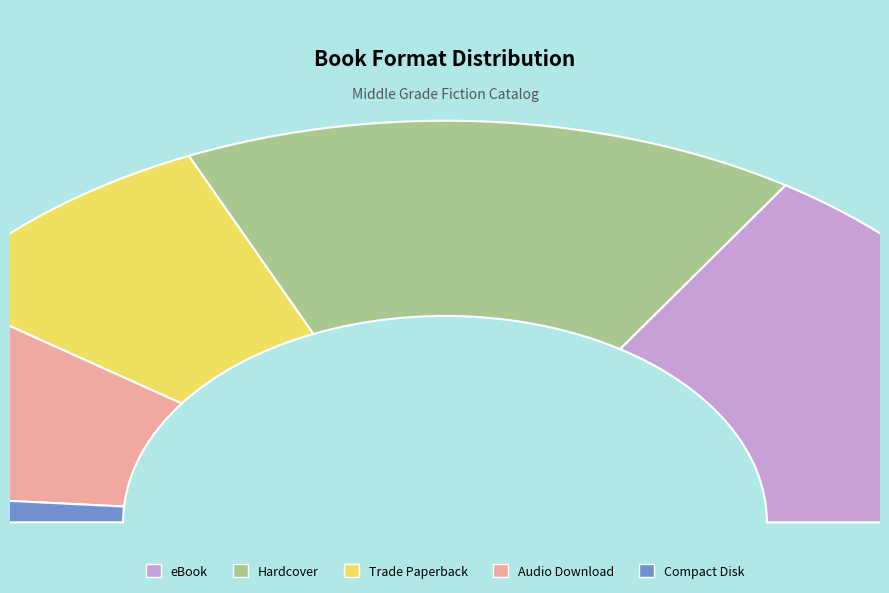

Is it true that Audio Download is 32% of the pie?

False